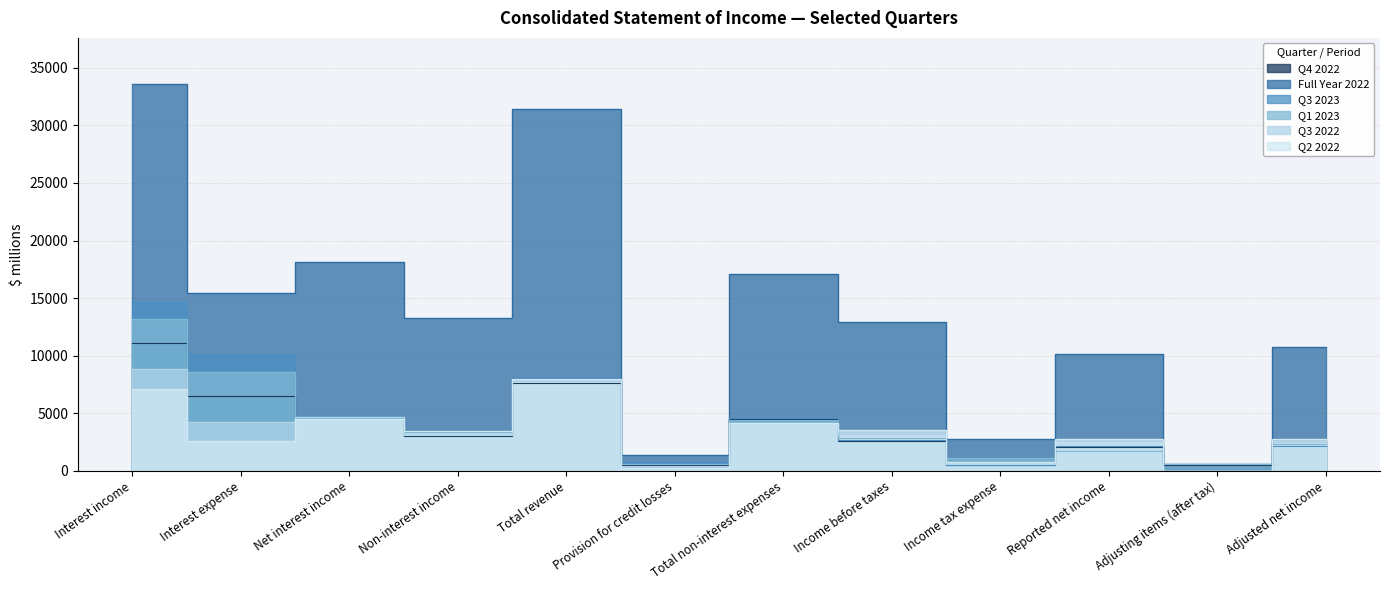

At which category does Q1 2023 reach its first local valley?

Non-interest income